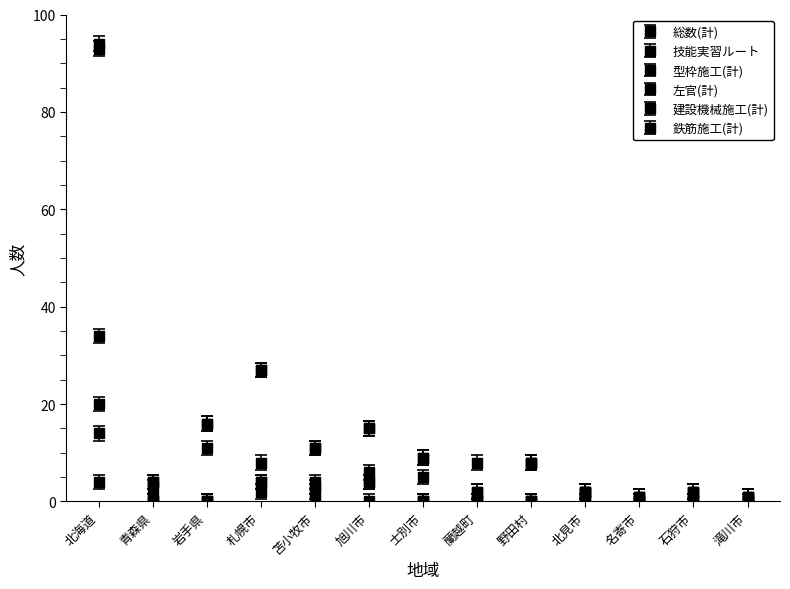

Which series has the largest total across all categories?

技能実習ルート